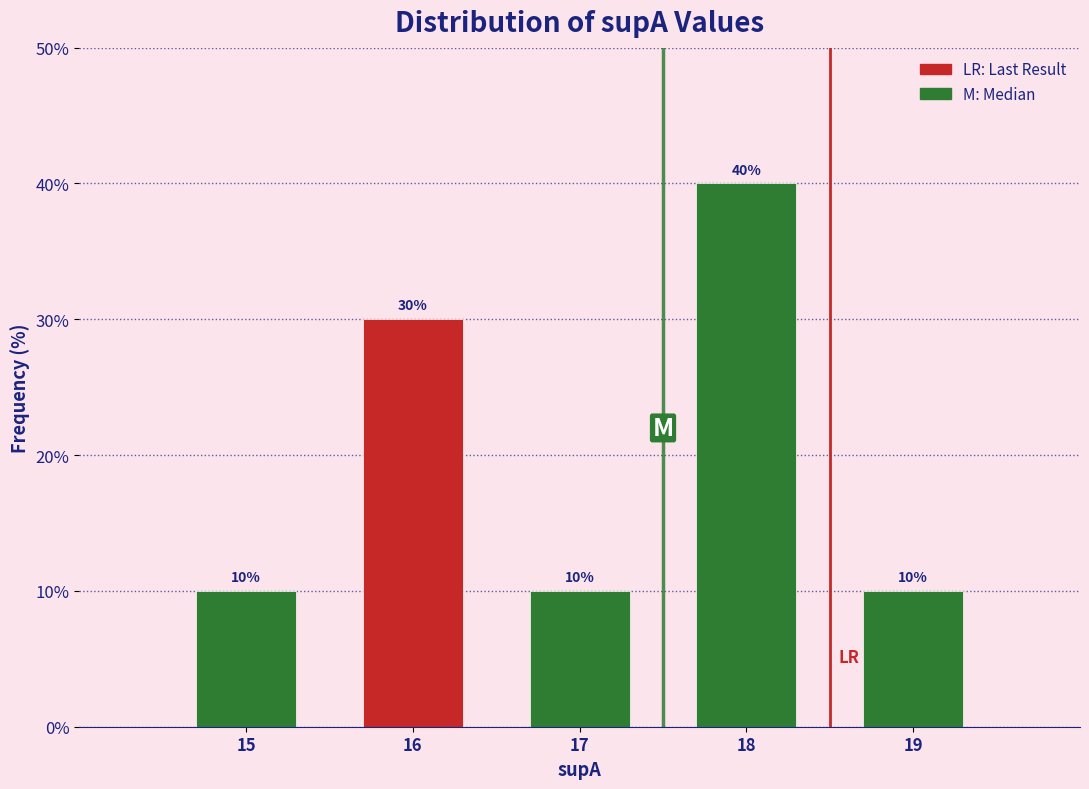

Reading right to left, extract all data points from this chart.

10	40	10	30	10